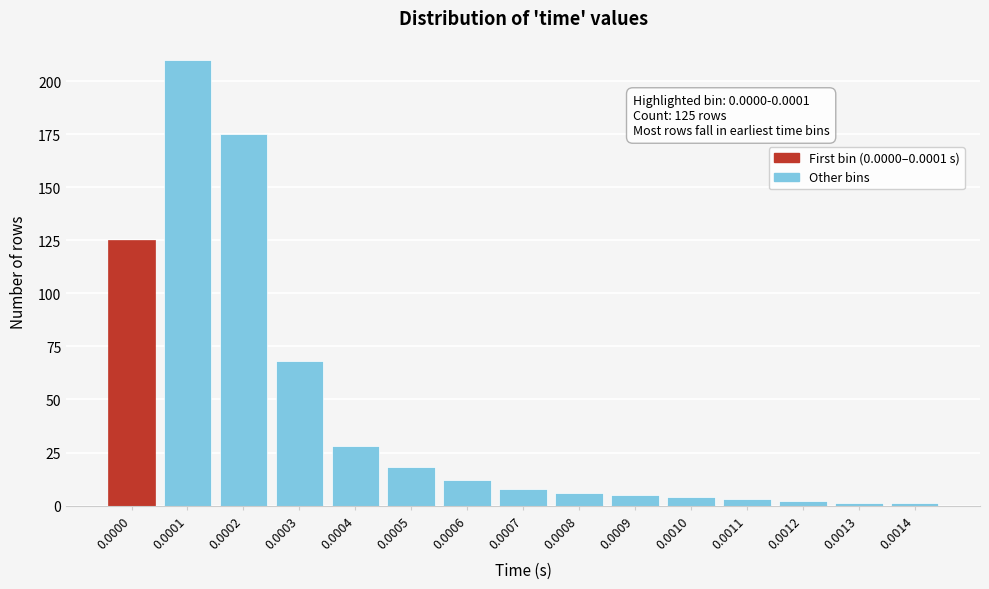

Reading right to left, what are all the values shown in this chart?

1	1	2	3	4	5	6	8	12	18	28	68	175	210	125